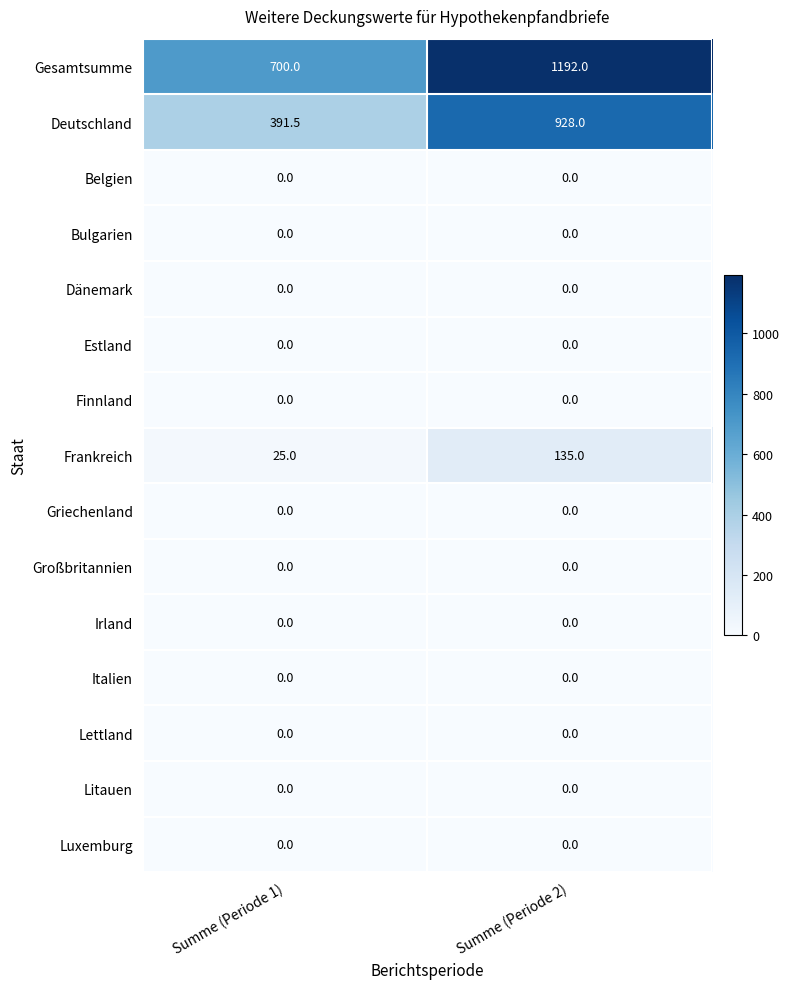

Which series has the widest spread of values?

Deutschland